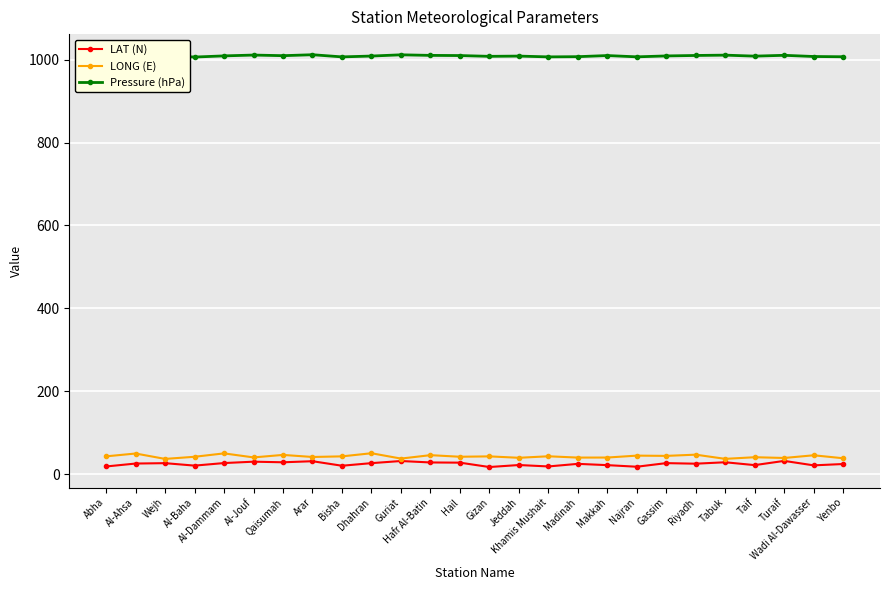

What is the greatest value displayed?

1012.0